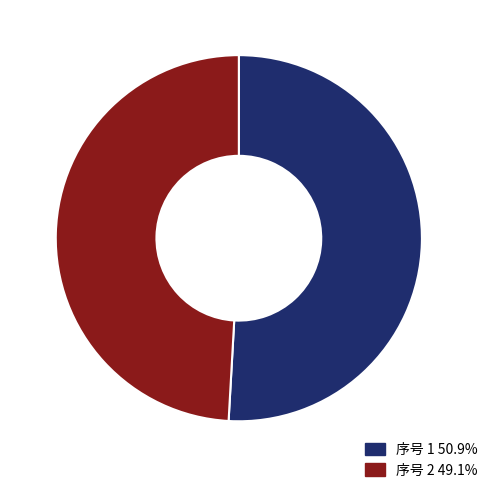

Count the number of slices in the pie.

2